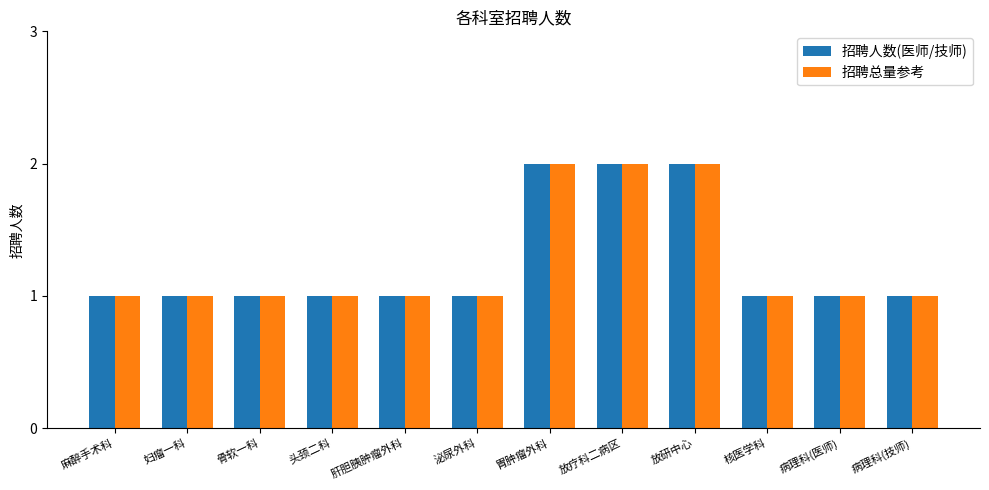

Reading right to left, extract all data points from this chart.

招聘人数(医师/技师): 1	1	1	2	2	2	1	1	1	1	1	1
招聘总量参考: 1	1	1	2	2	2	1	1	1	1	1	1